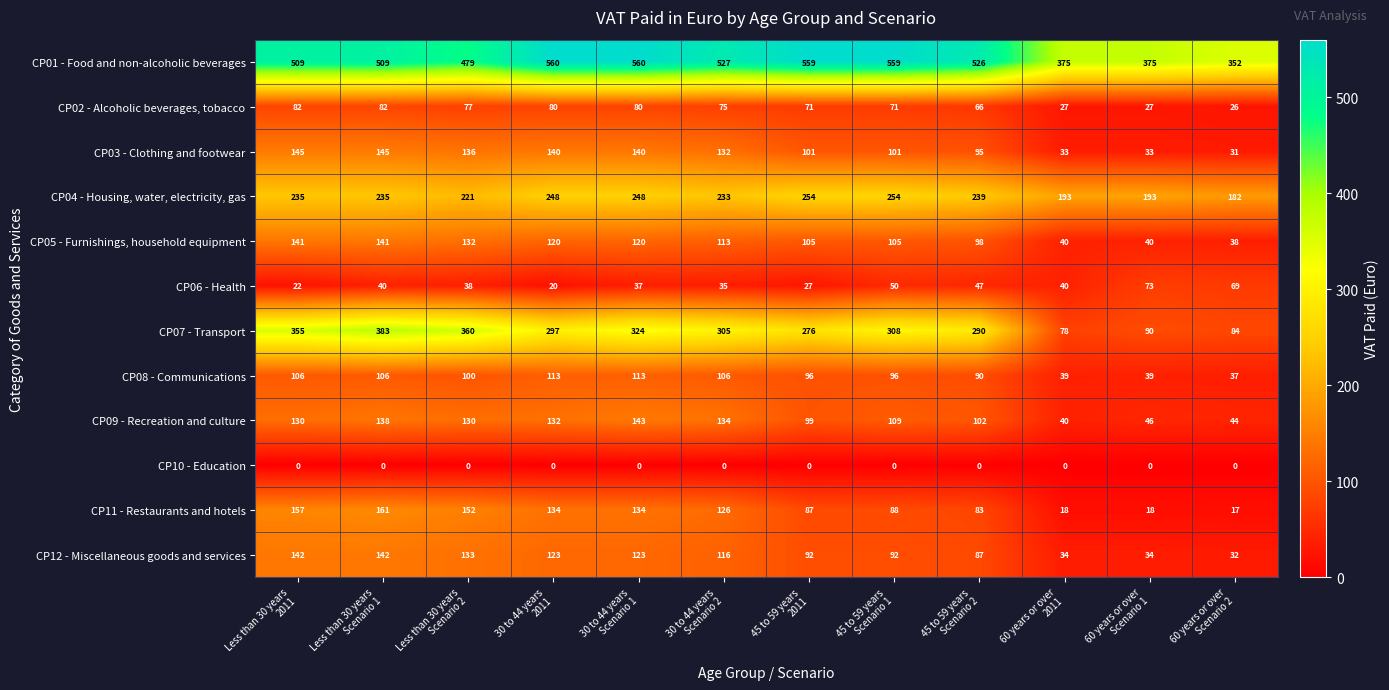

What is the spread (max minus min) of values at 60 years or over
Scenario 2?

352